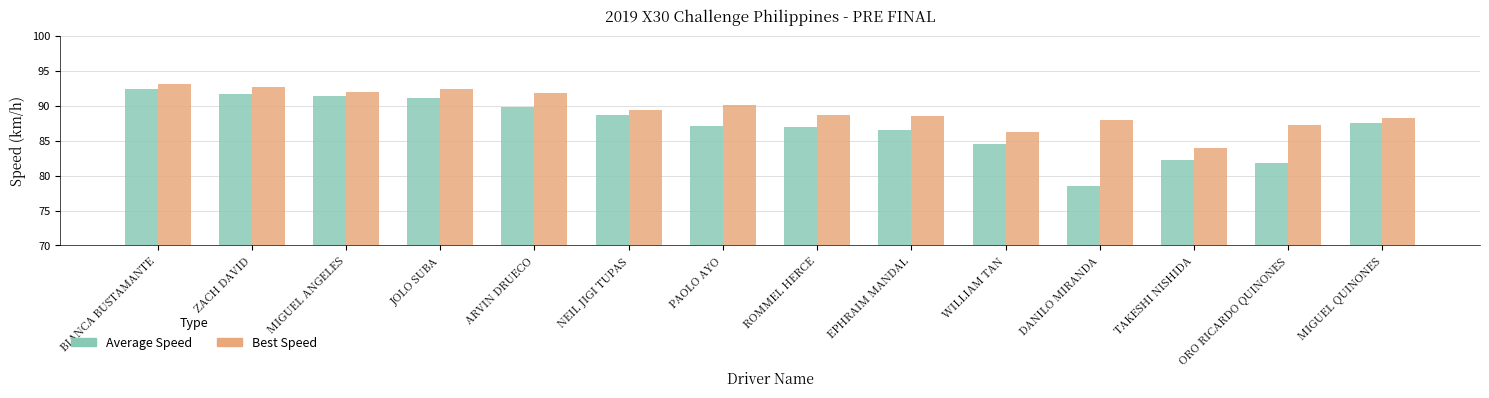

What are all the series names shown in the legend?

Average Speed, Best Speed